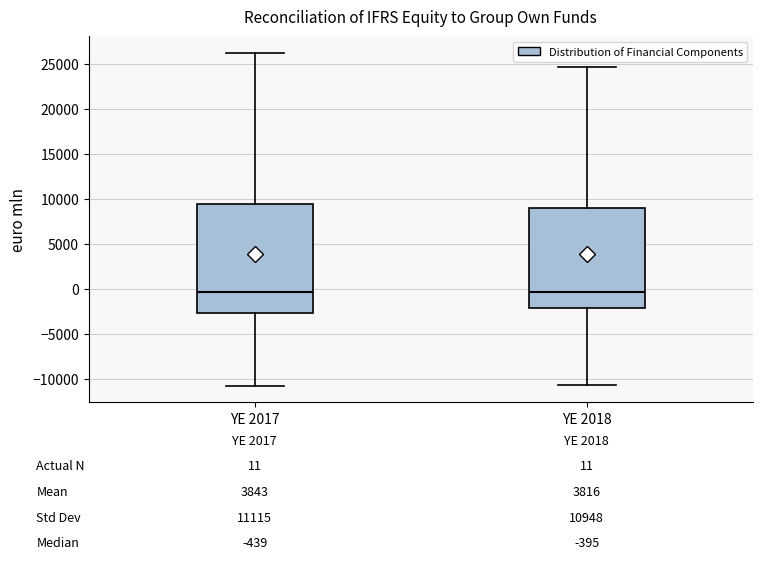

Comparing the boxes themselves (not the whiskers), which one is the tallest?

YE 2017